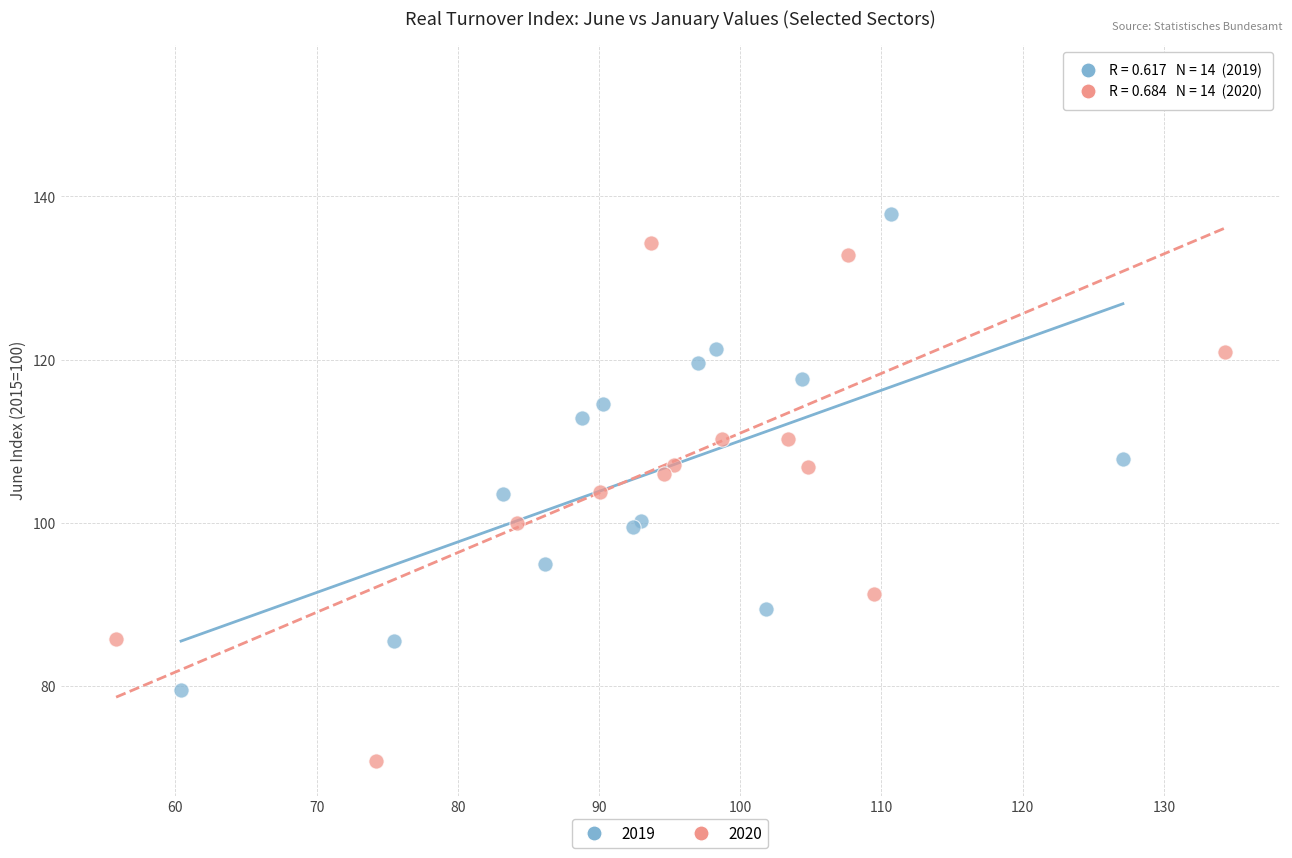

Which series contains the lowest Y value?

2020